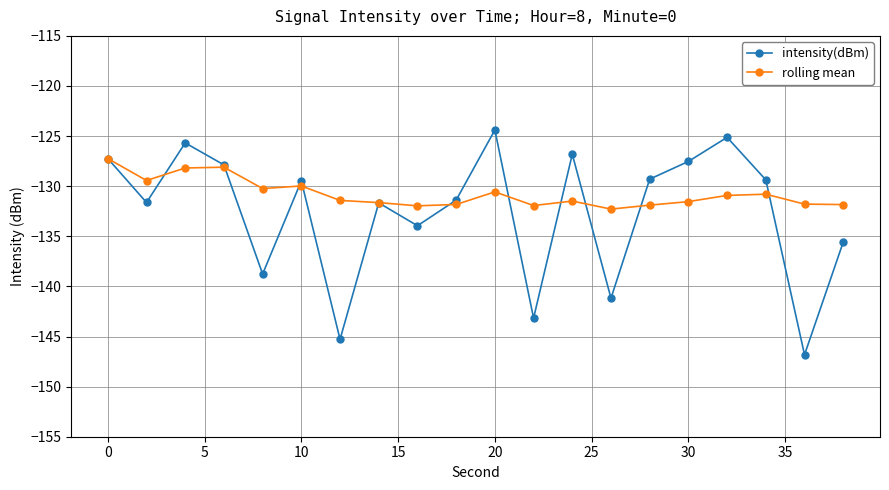

What is the value of the intensity(dBm) point at the 19th from the left?

-146.8